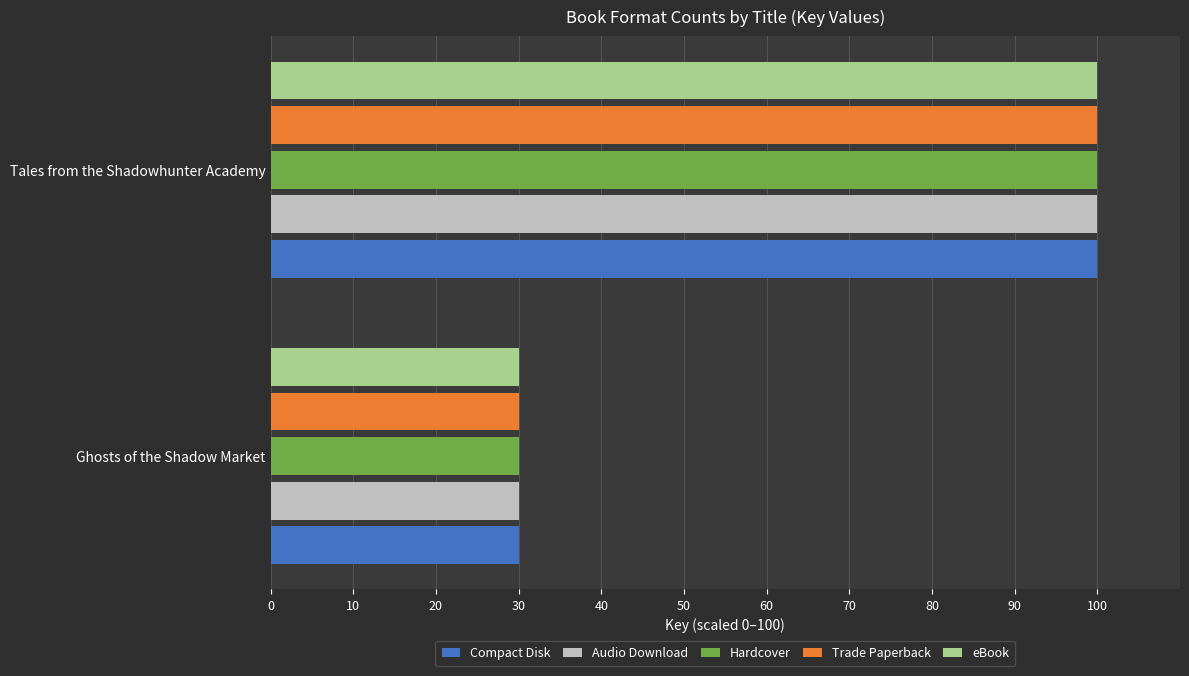

What is the average value of the Trade Paperback series?

65.0